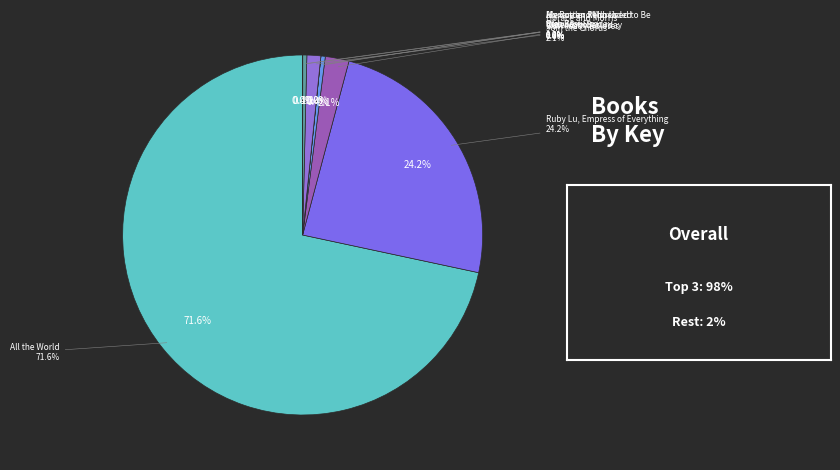

The All the World slice represents 72% of the pie. True or false?

True